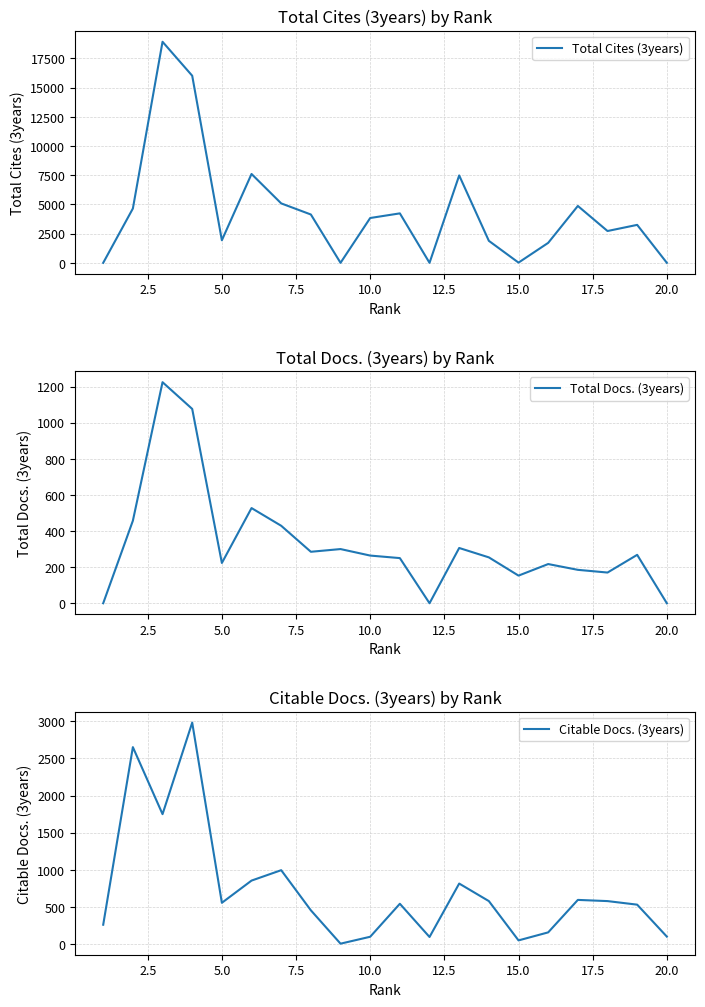

What are all the series names shown in the legend?

Total Cites (3years), Total Docs. (3years), Citable Docs. (3years)